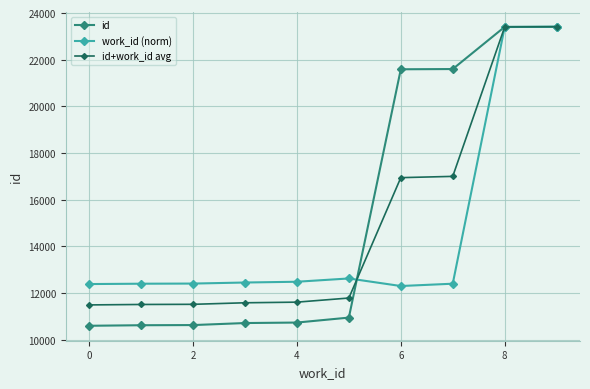

Which series has the largest range (max minus min)?

id